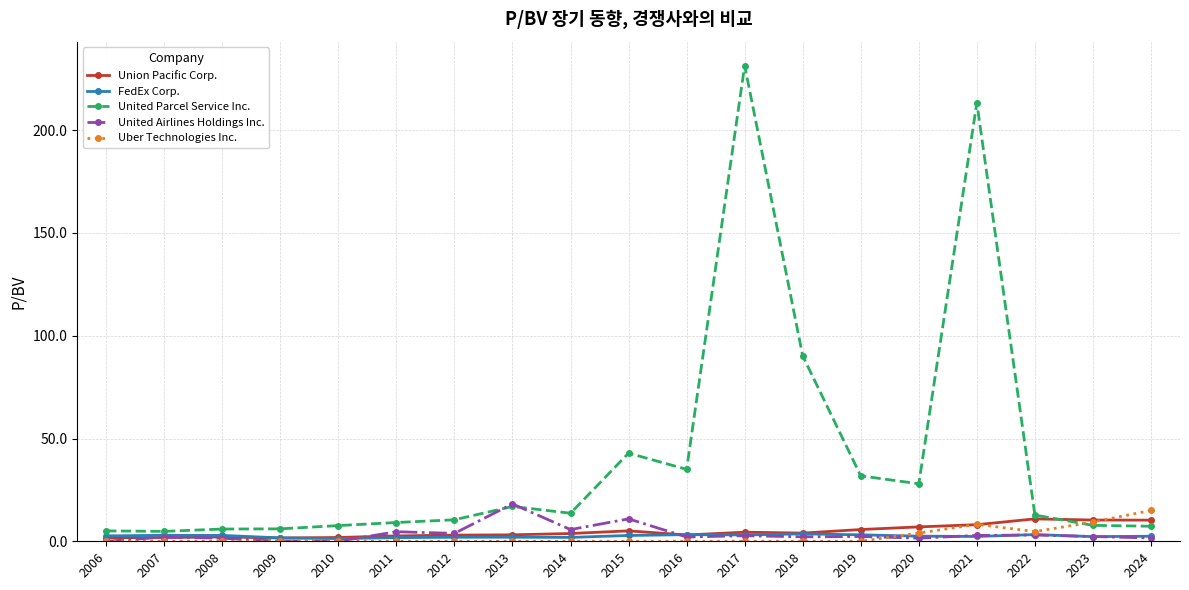

What is the sum of all Union Pacific Corp. values?

90.6